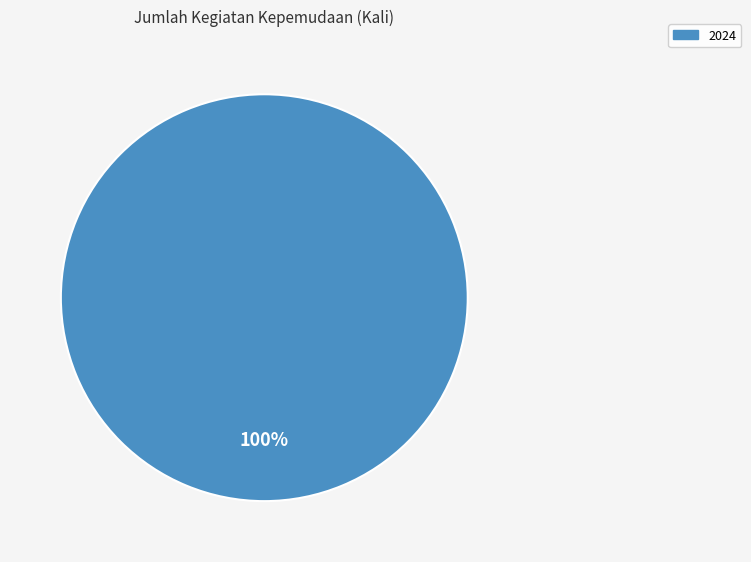

Is there any slice that represents more than half of the pie?

Yes